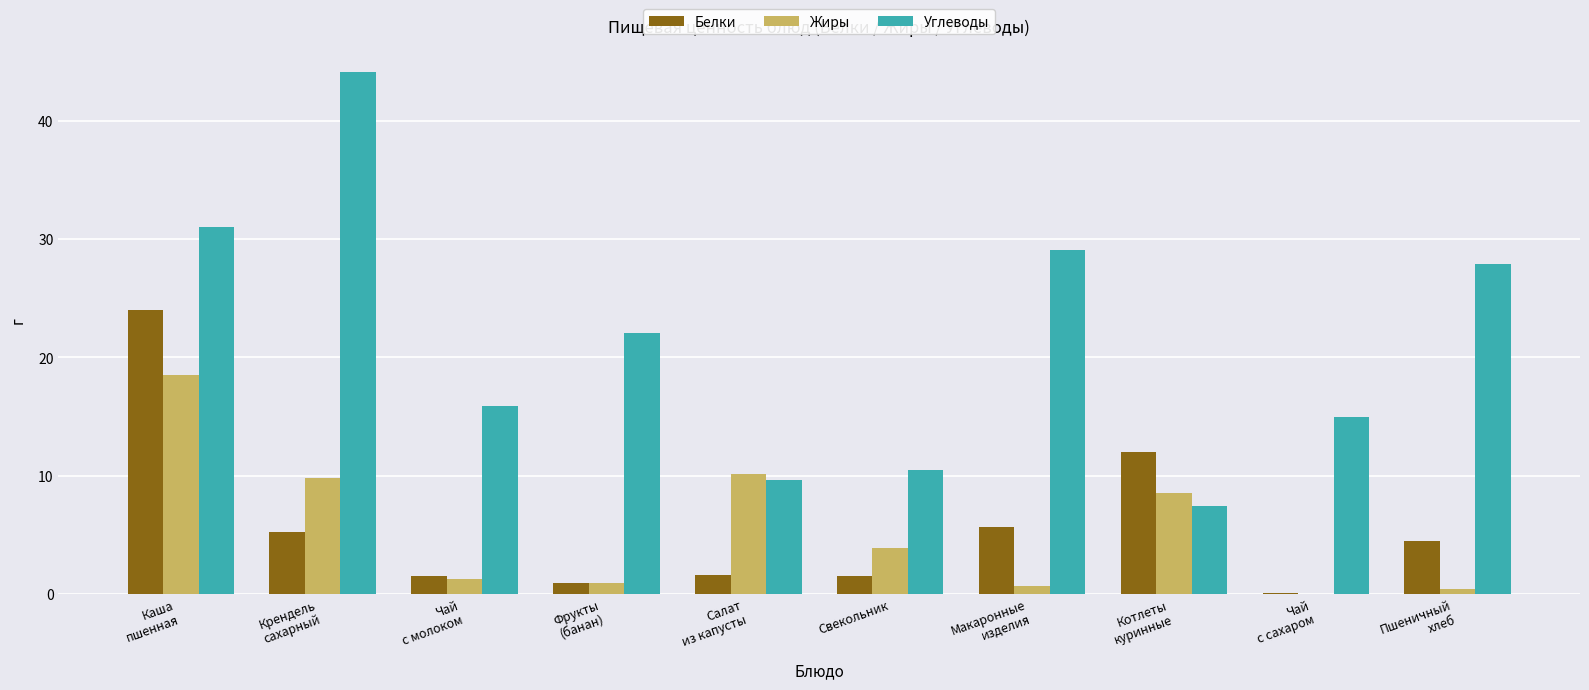

How many groups of bars are there?

10